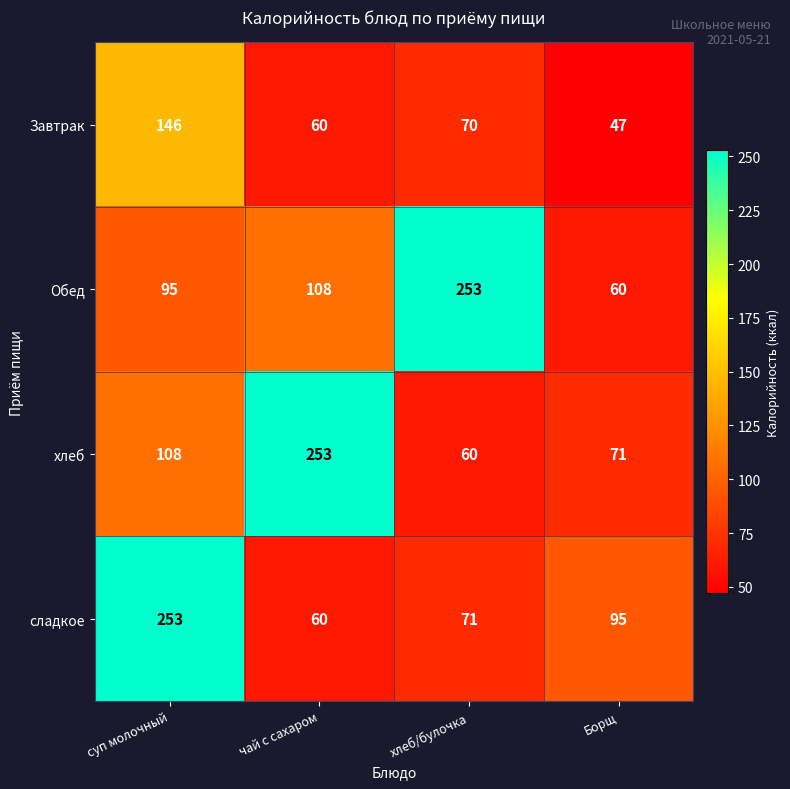

What is the maximum value shown in the chart?

253